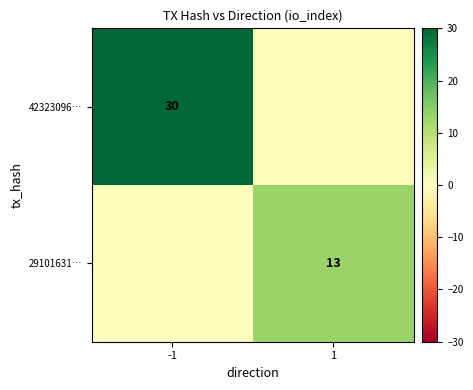

The 42323096… series shows 16 at -1. True or false?

False